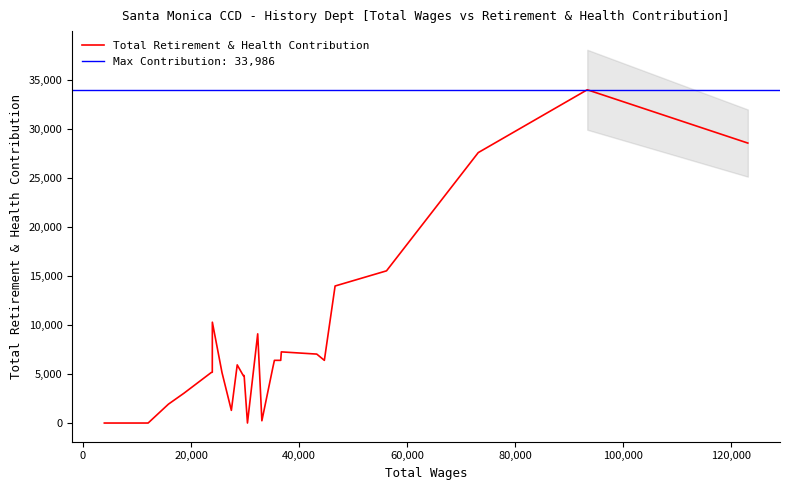

What is the greatest value displayed?

33986